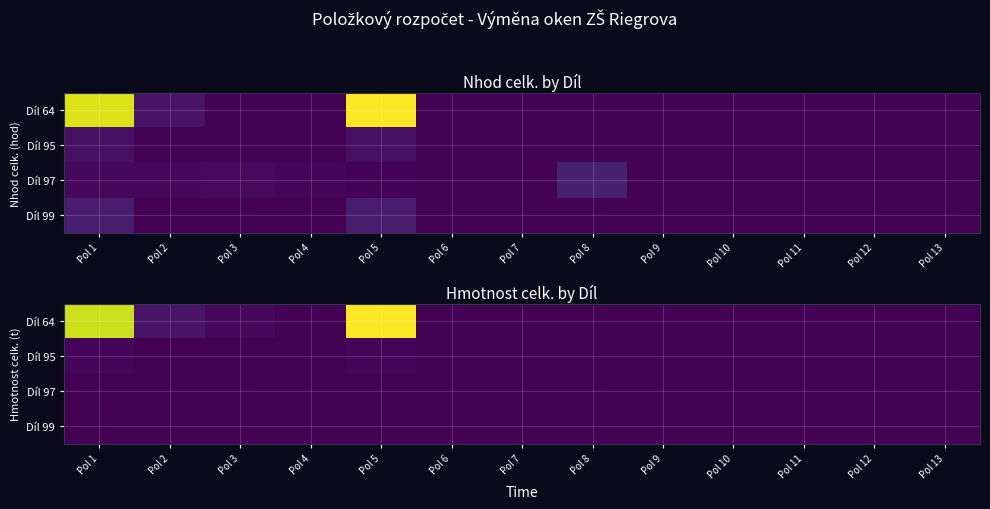

Which category has the lowest value in the Díl 64 series?

Pol 6